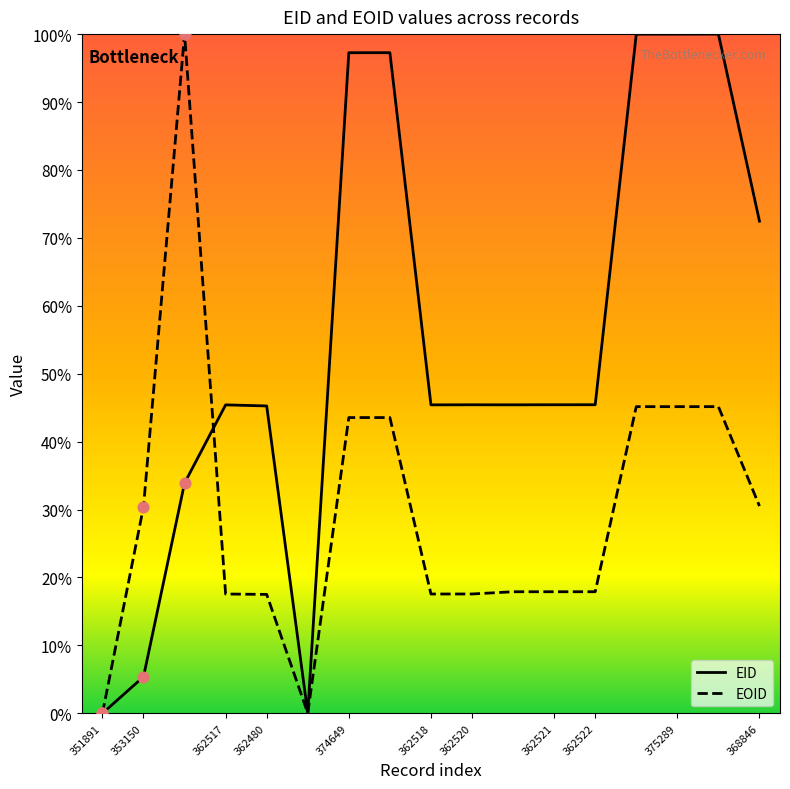

Rank the series by their average value, from highest to lowest.

EID, EOID